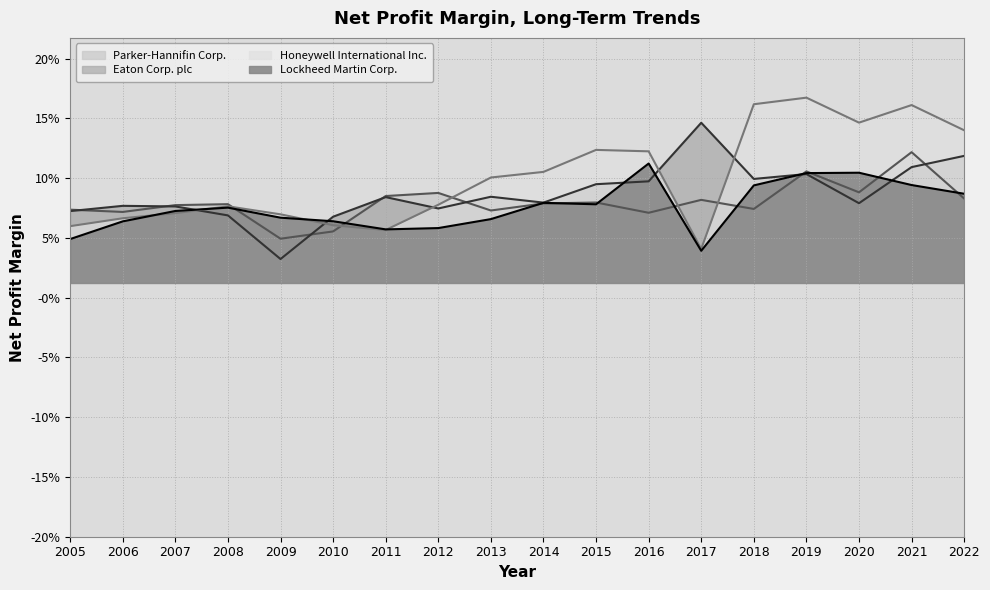

Does the chart have visible grid lines?

Yes